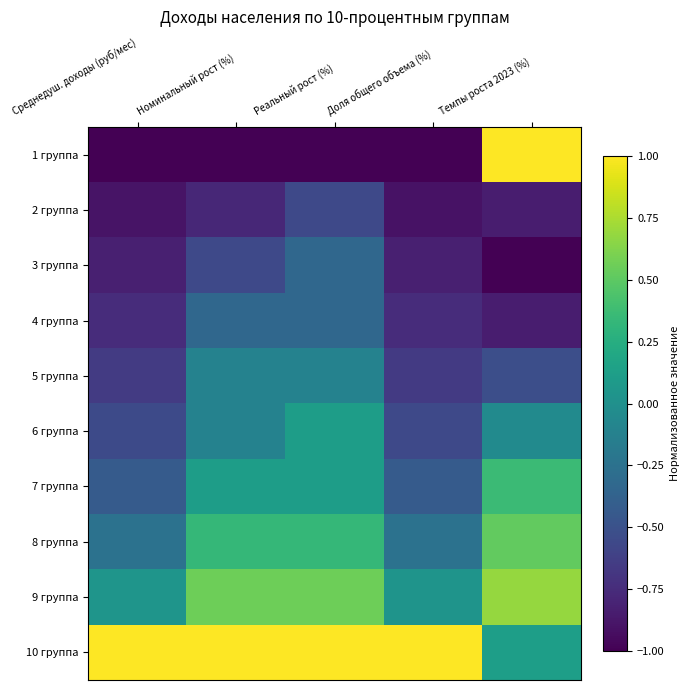

At which category is the sum across all series the highest?

Реальный рост (%)